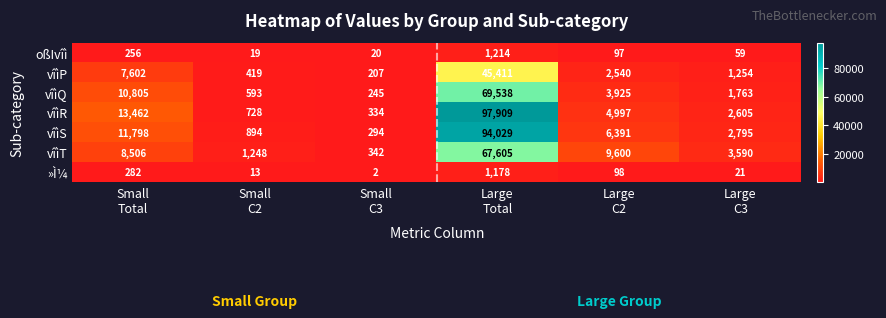

What is the sum of all vîìR values?

120035